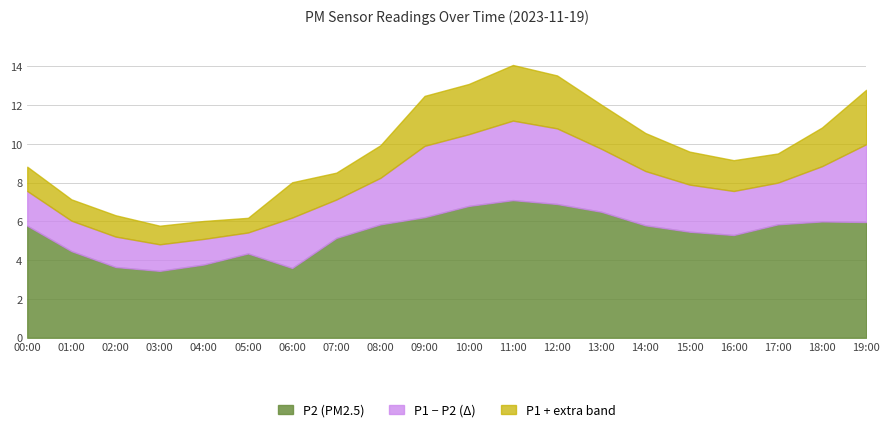

What position from the left is 00:00?

1